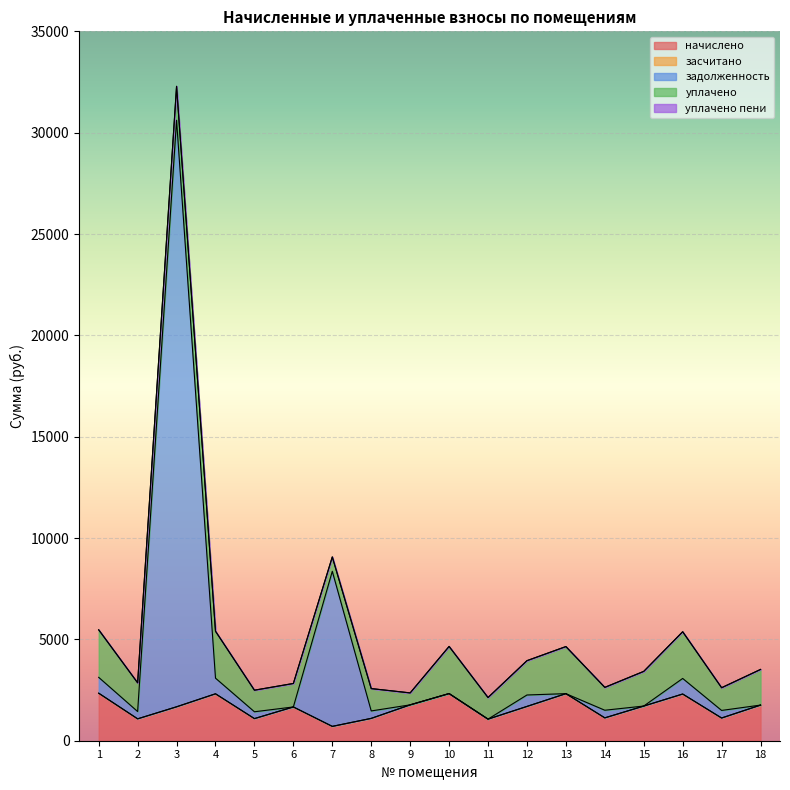

Rank the series by their maximum value, from highest to lowest.

задолженность, начислено, уплачено, уплачено пени, засчитано